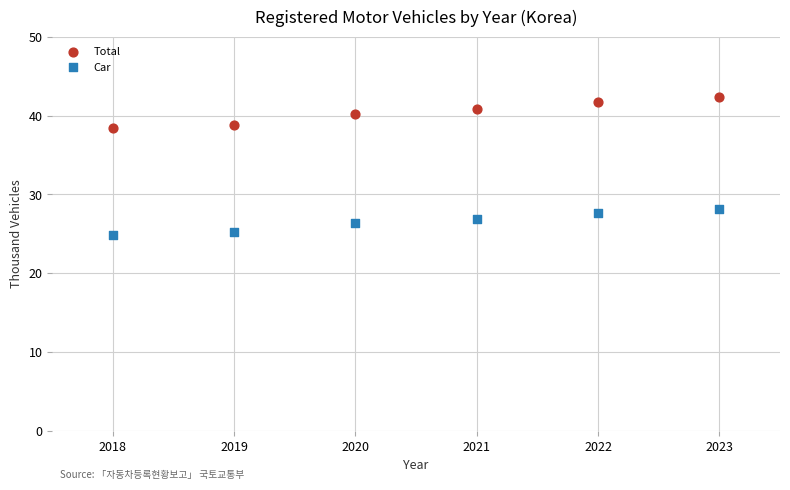

Which series reaches the maximum Y coordinate?

Total